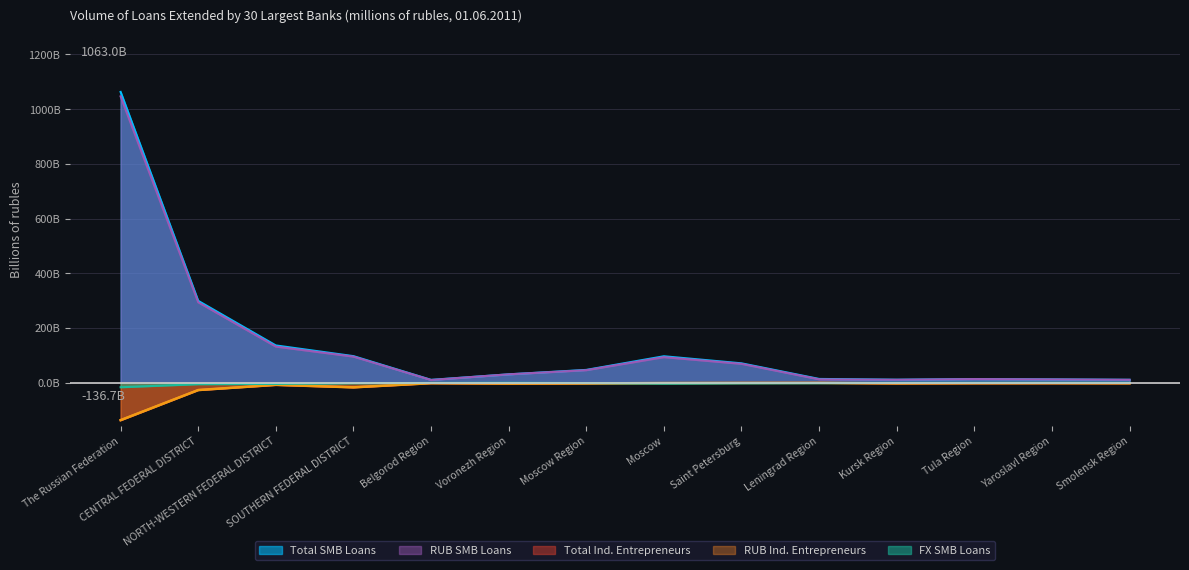

What is the spread (max minus min) of values at SOUTHERN FEDERAL DISTRICT?

114.0